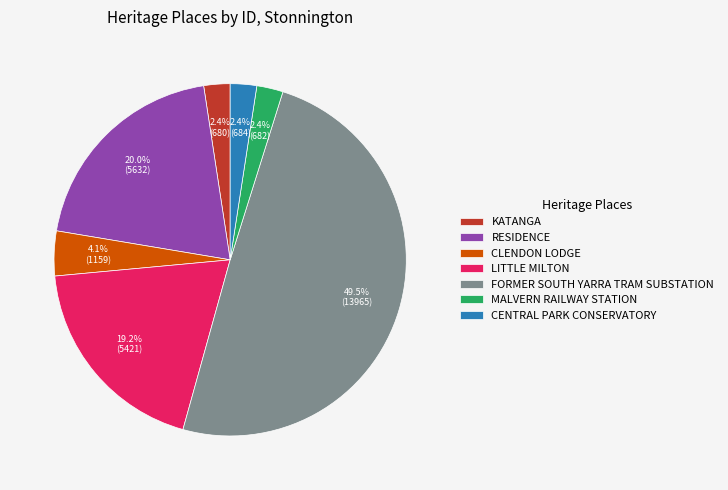

To the nearest percent, what percentage of the pie is RESIDENCE?

20%